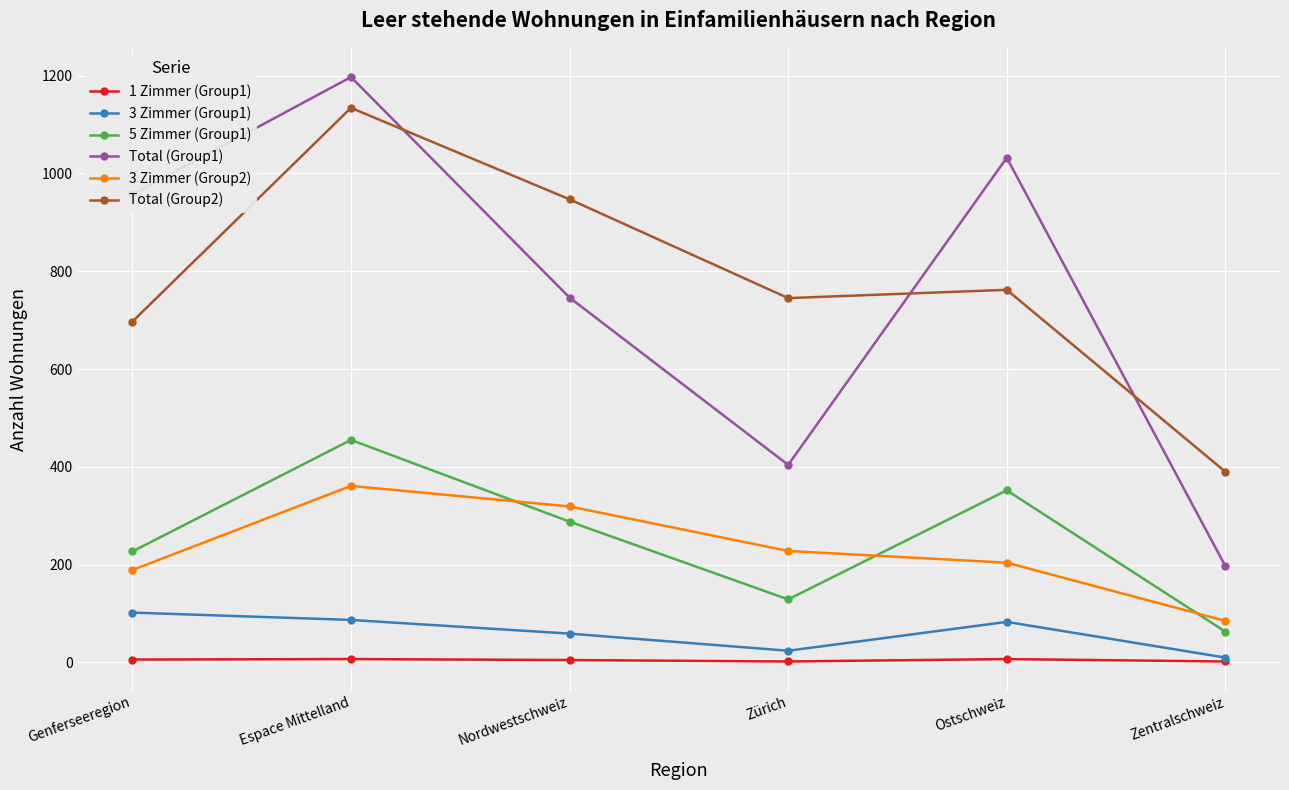

Where is the first local maximum for Total (Group1)?

Espace Mittelland